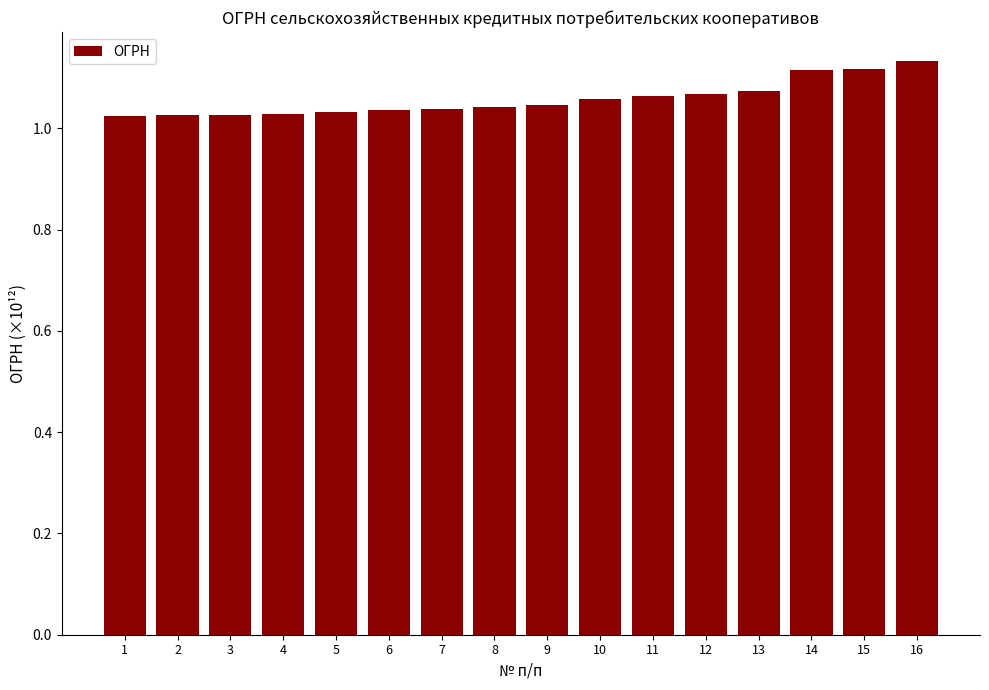

Which has a higher value, 9 or 14?

14